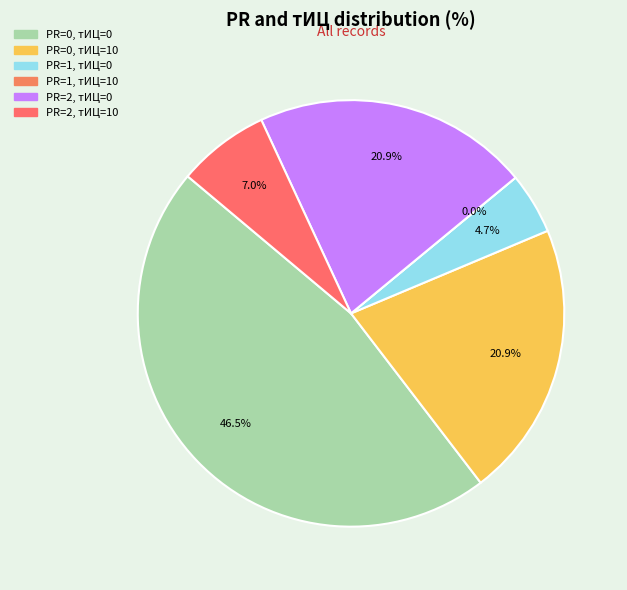

True or false: PR=0, тИЦ=0 accounts for 33% of the total.

False